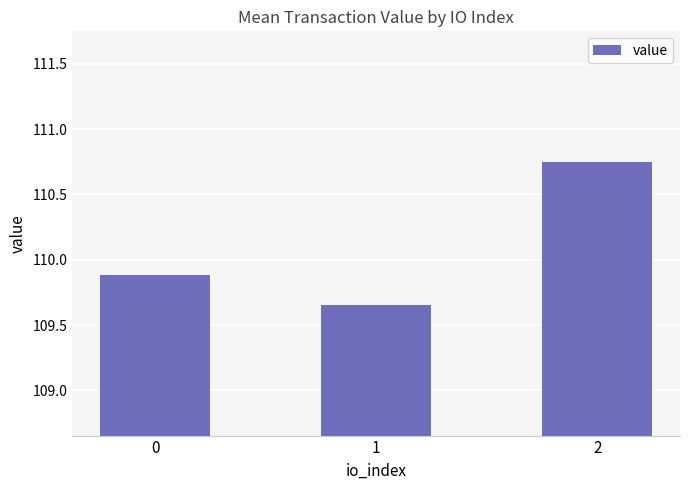

Which has a higher value, 2 or 0?

2